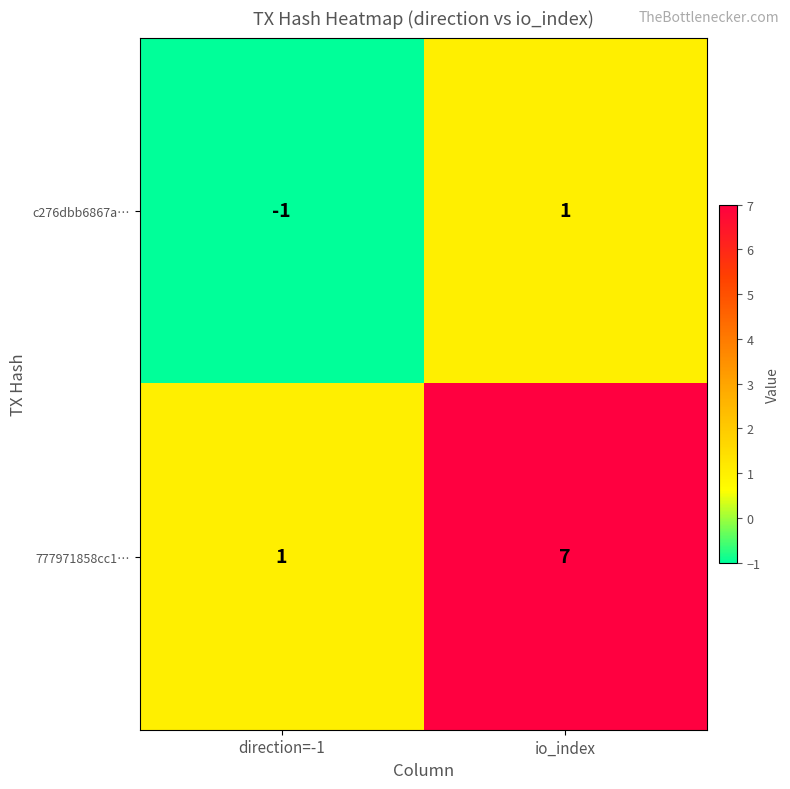

Rank the series at io_index from highest to lowest value.

777971858cc1…, c276dbb6867a…